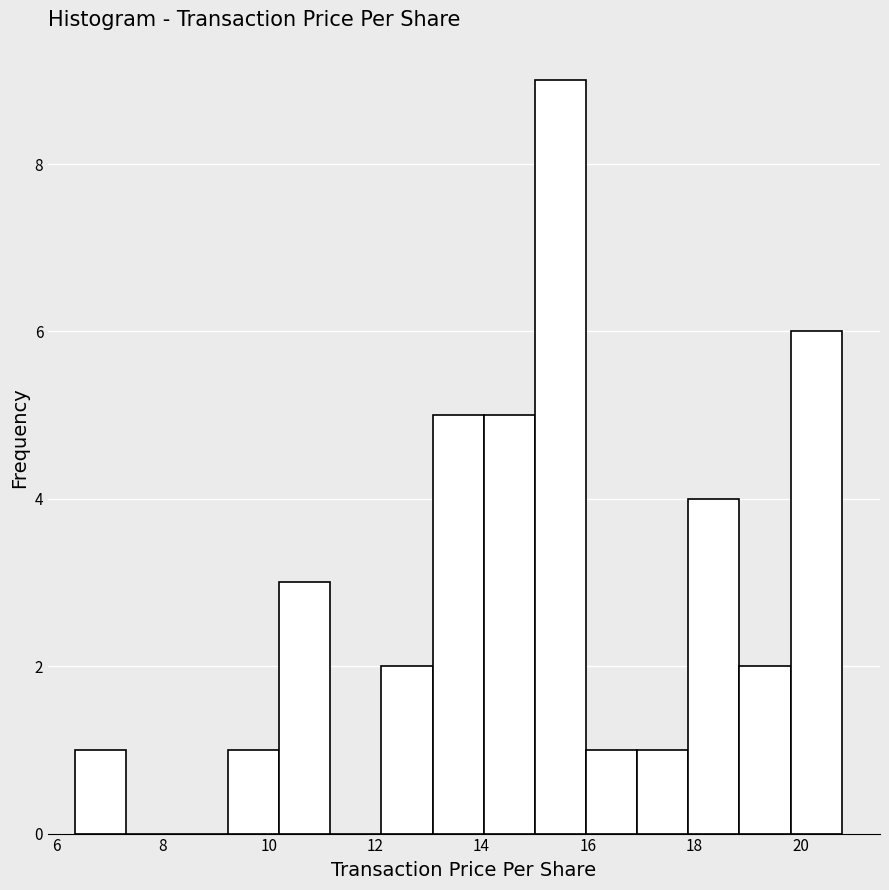

Over which range of the x-axis is the bar tallest?

15.0 to 16.0